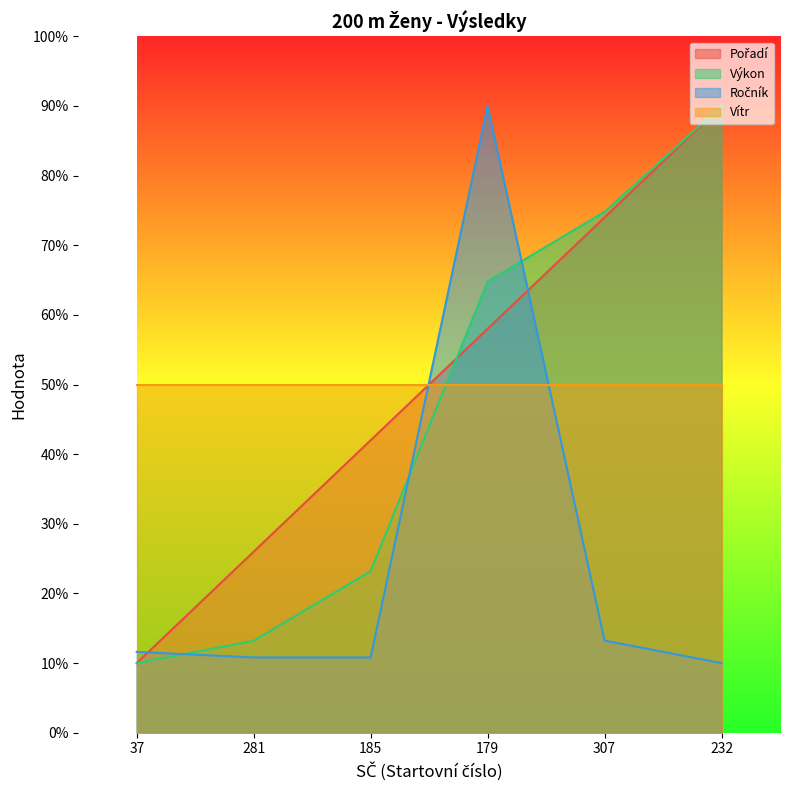

At which label does Pořadí reach its peak?

232